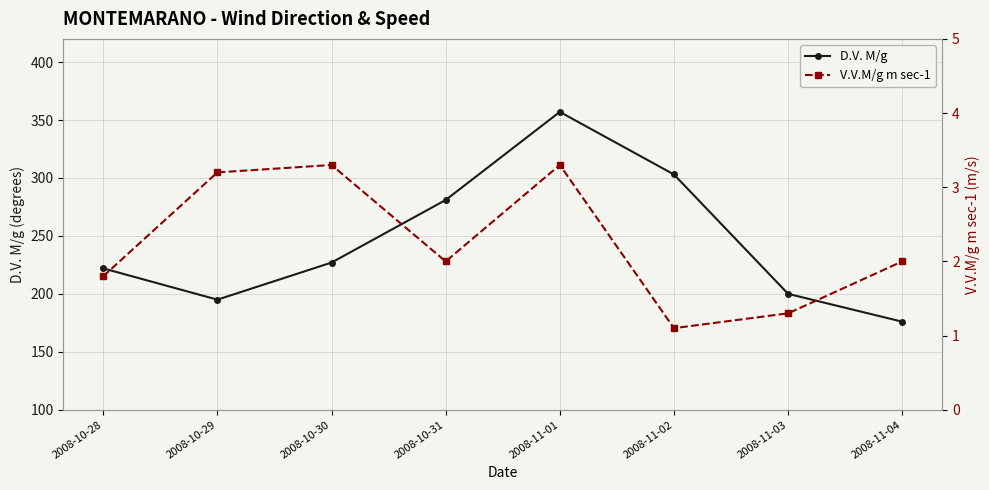

At which category does V.V.M/g m sec-1 reach its first local peak?

2008-10-30